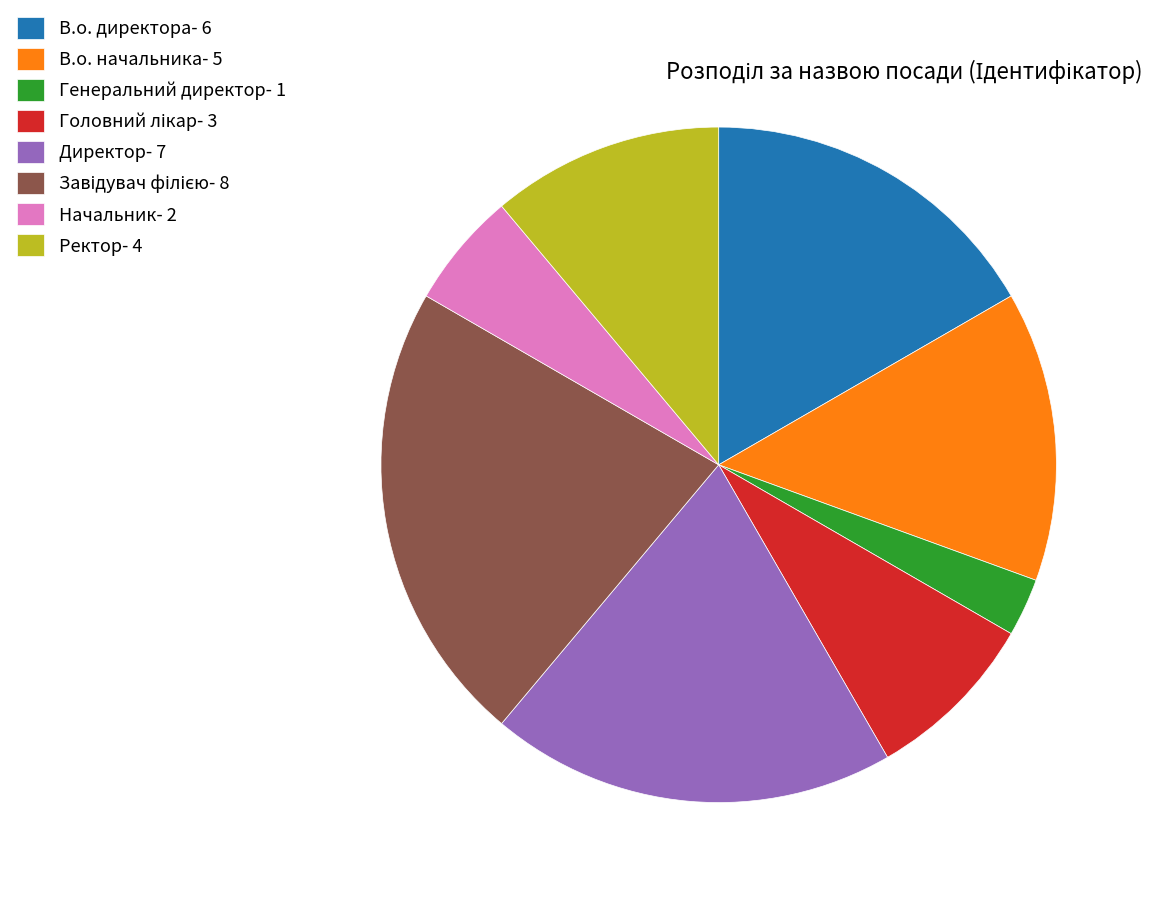

Between Генеральний директор and Начальник, which is larger?

Начальник